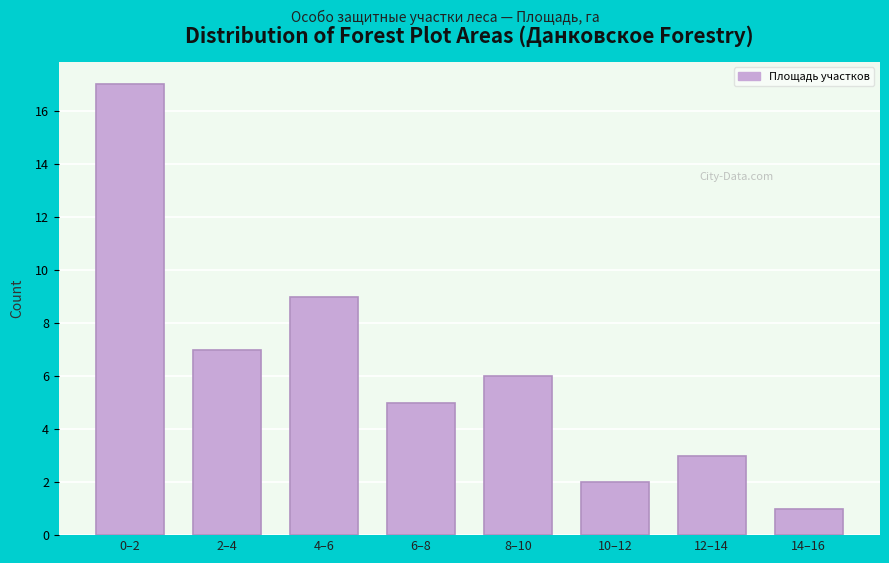

Reading right to left, extract all data points from this chart.

14–16=1	12–14=3	10–12=2	8–10=6	6–8=5	4–6=9	2–4=7	0–2=17